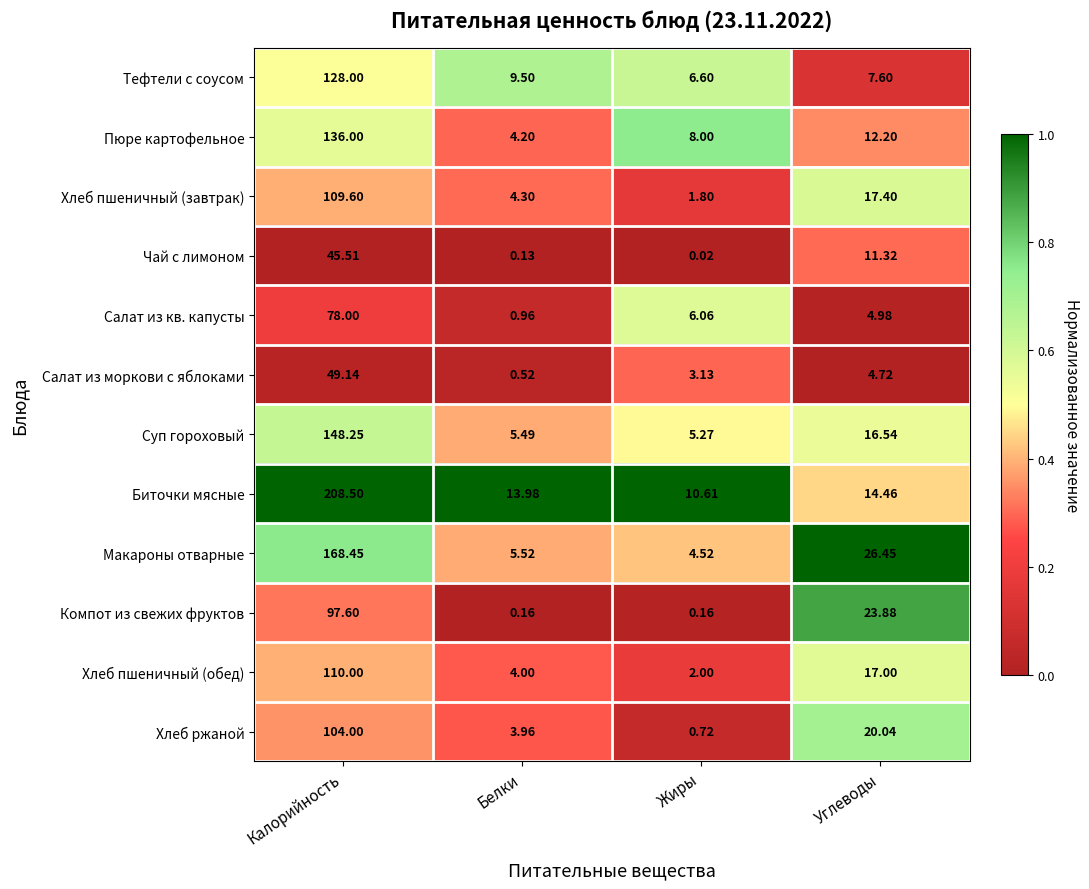

Which category has the highest value in the Салат из моркови с яблоками series?

Калорийность